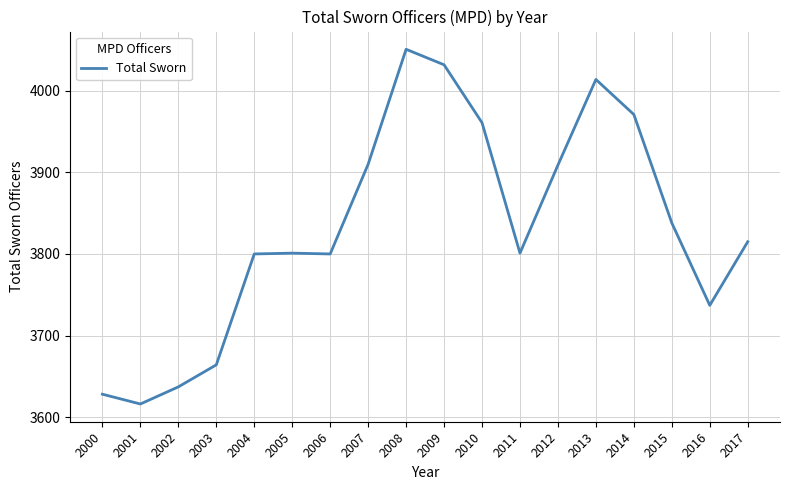

The value at 2002 is 6409. True or false?

False